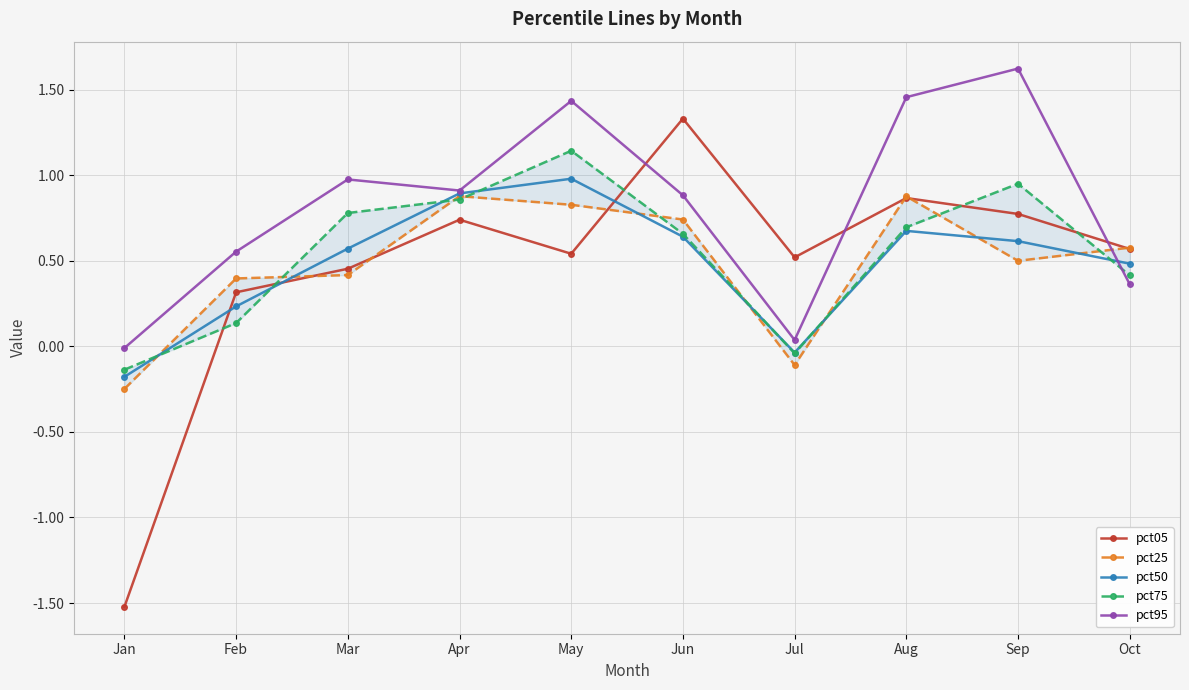

Is the value of pct50 at Feb greater than the value of pct05 at Feb?

No